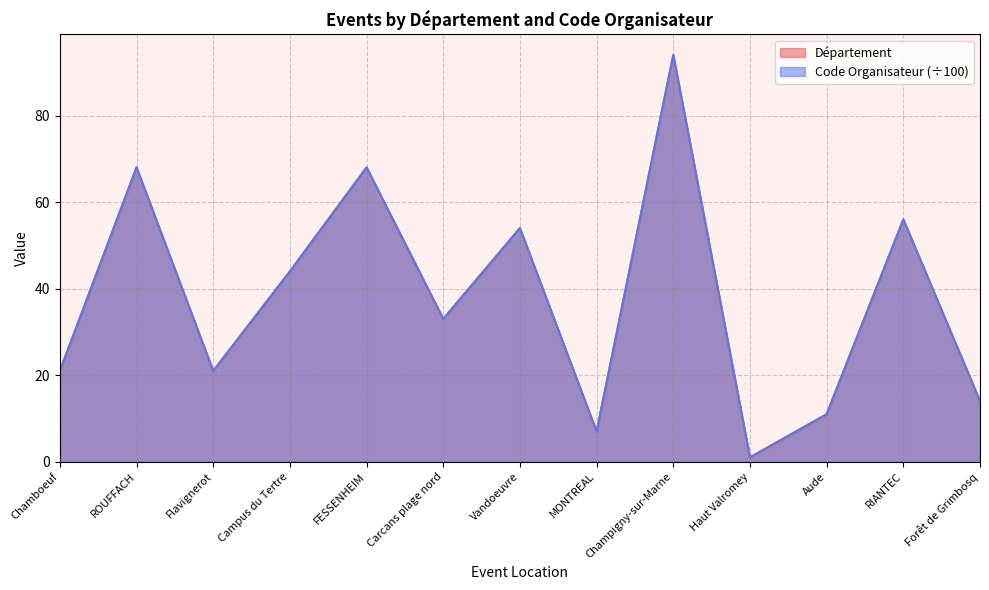

What is the lowest value of the Département series?

1.0